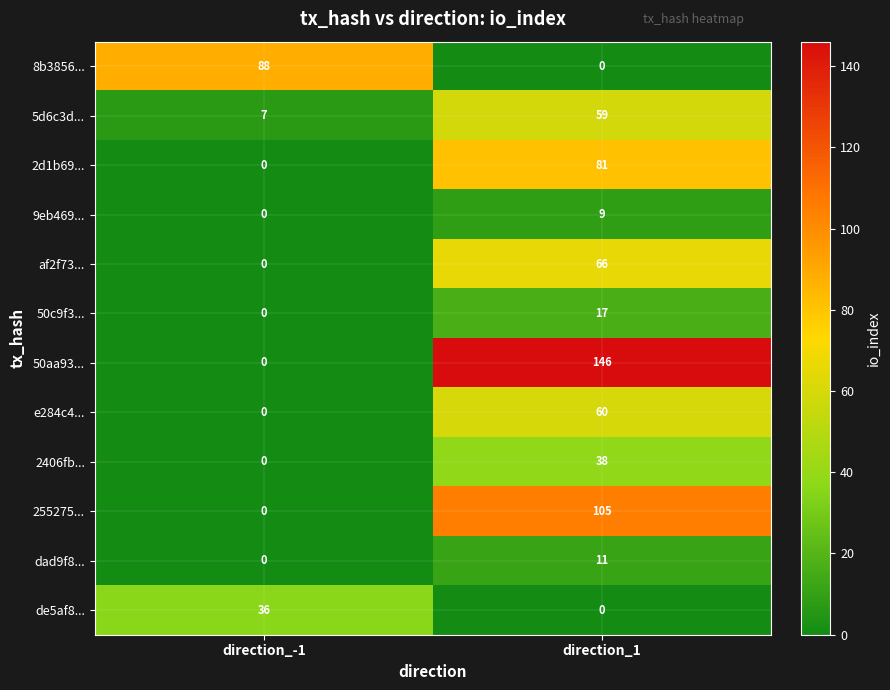

What is the sum of all 50c9f3... values?

17